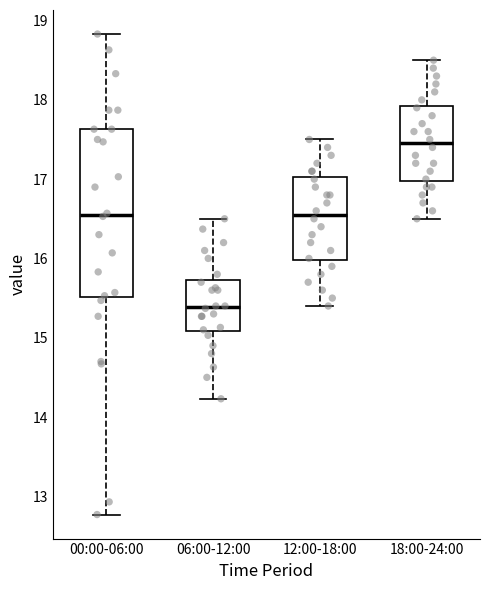

Where does the median line of the box for 12:00-18:00 sit on the y-axis? The values are not printed on the chart, so give them approximately, as read against the axis.

16.6